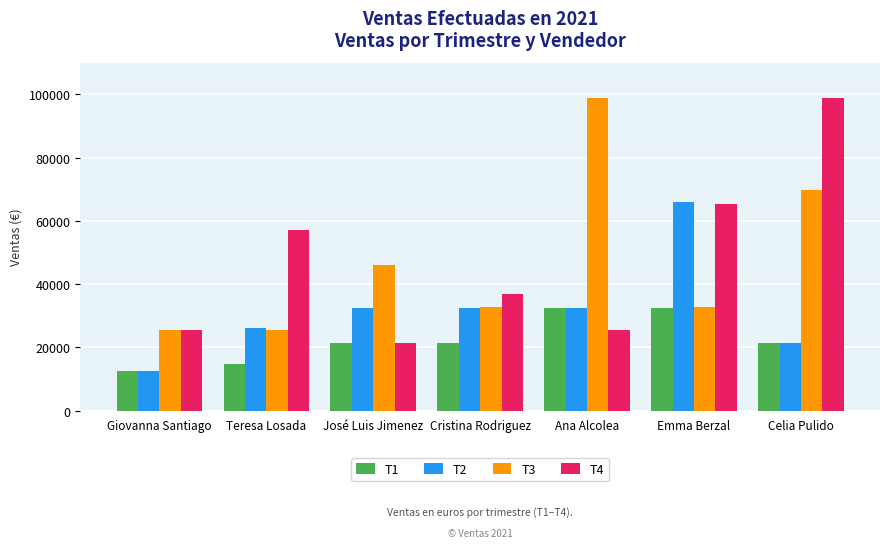

What are all the series names shown in the legend?

T1, T2, T3, T4